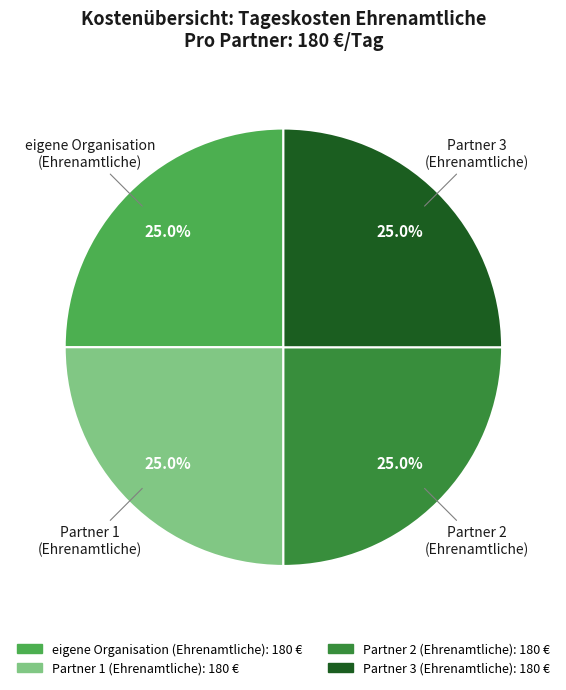

Is there a majority slice in this chart?

No